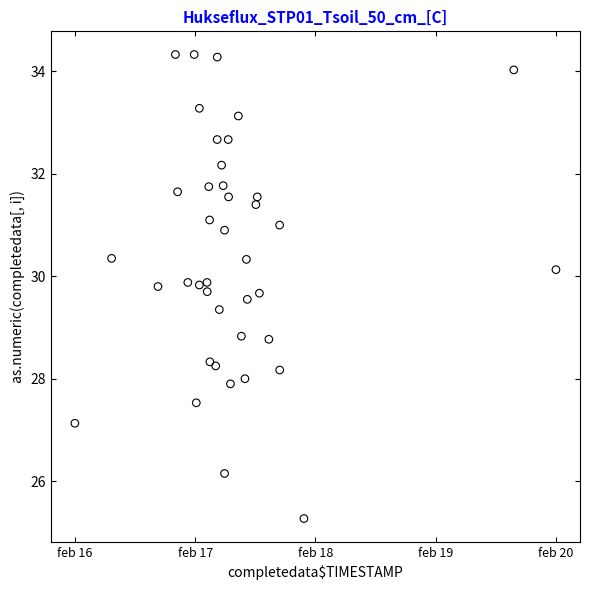

What is the range of X values (max minus min)?

4885.0